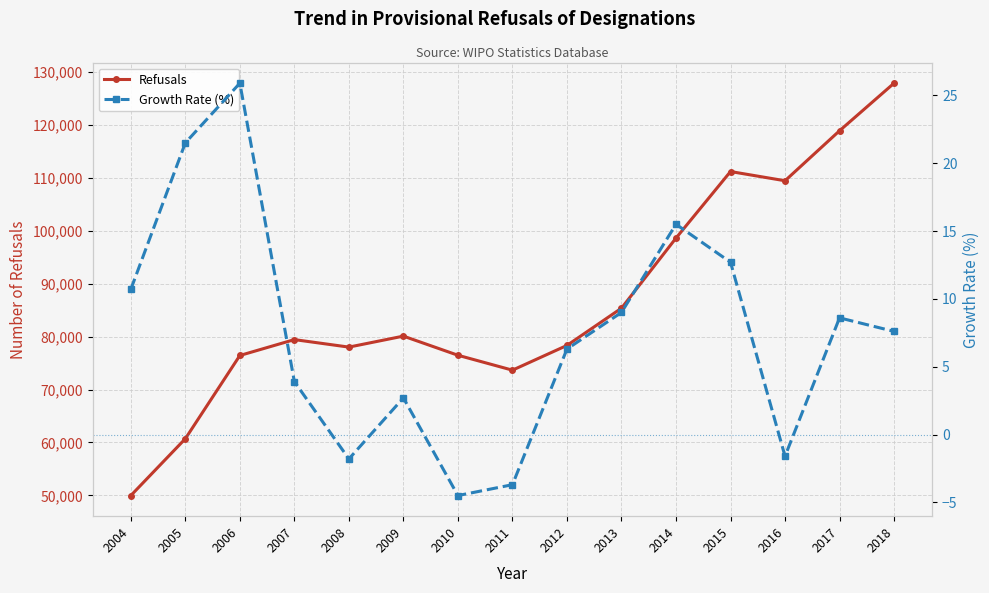

What is the total value across all series at 2011?

73648.3